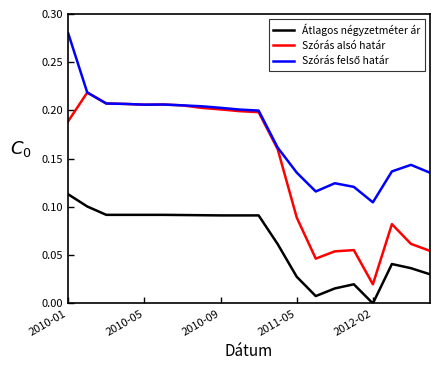

Is this an area chart (filled region under the line)?

No